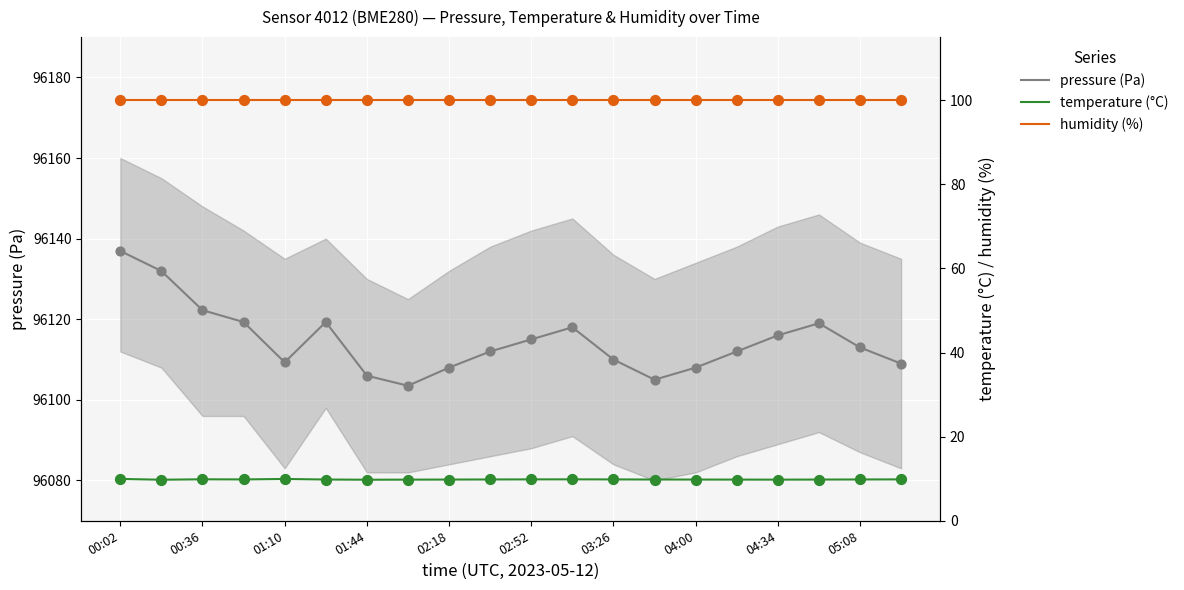

At how many categories does at least one series exceed 10668?

20